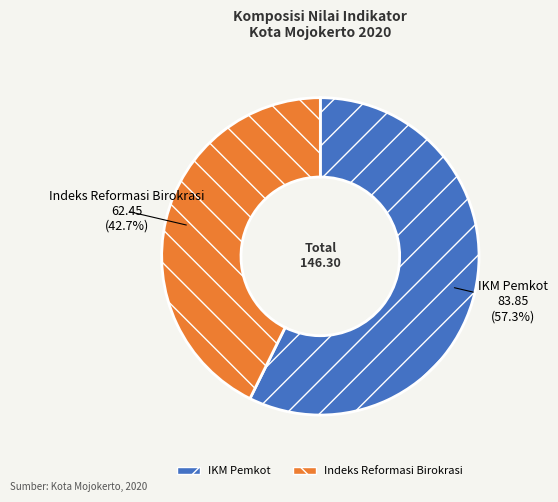

Which slice is the smallest?

Indeks Reformasi Birokrasi